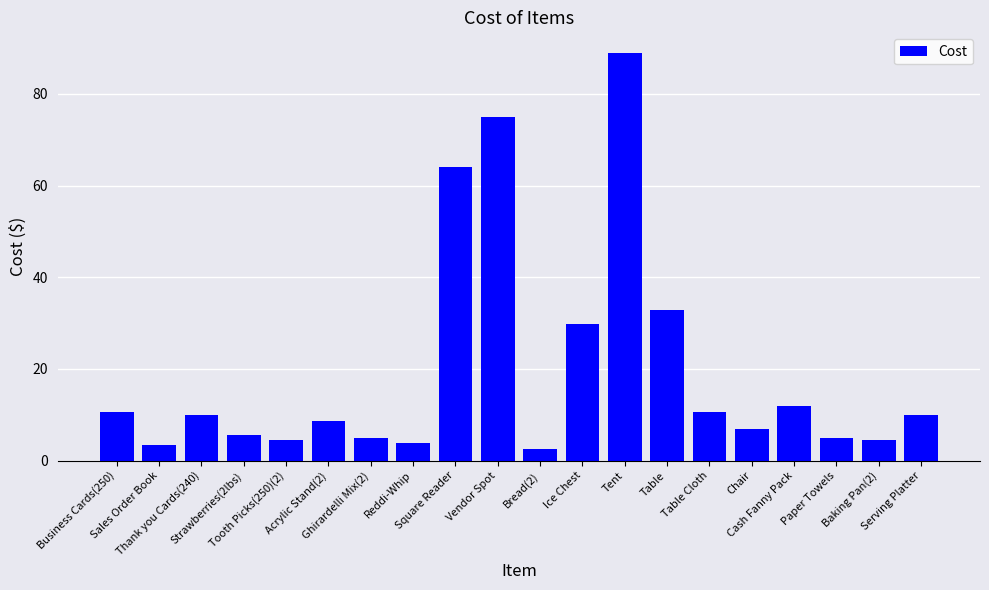

What is the difference between the second highest and minimum values?

72.4